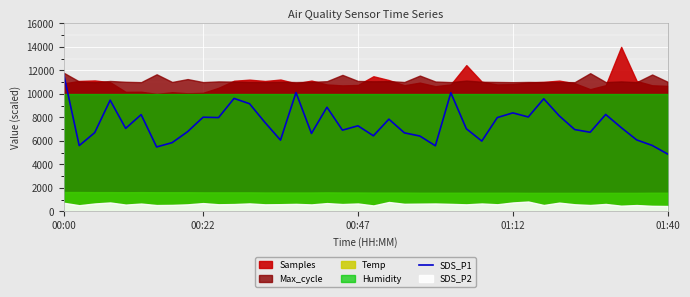

Which category has the lowest value in the SDS_P1 series?

01:40